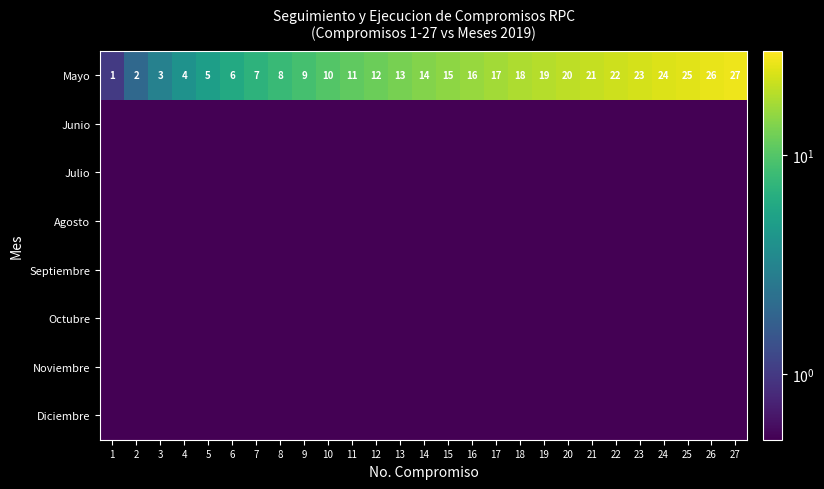

What is the difference between the second highest and minimum values in the Mayo series?

25.0